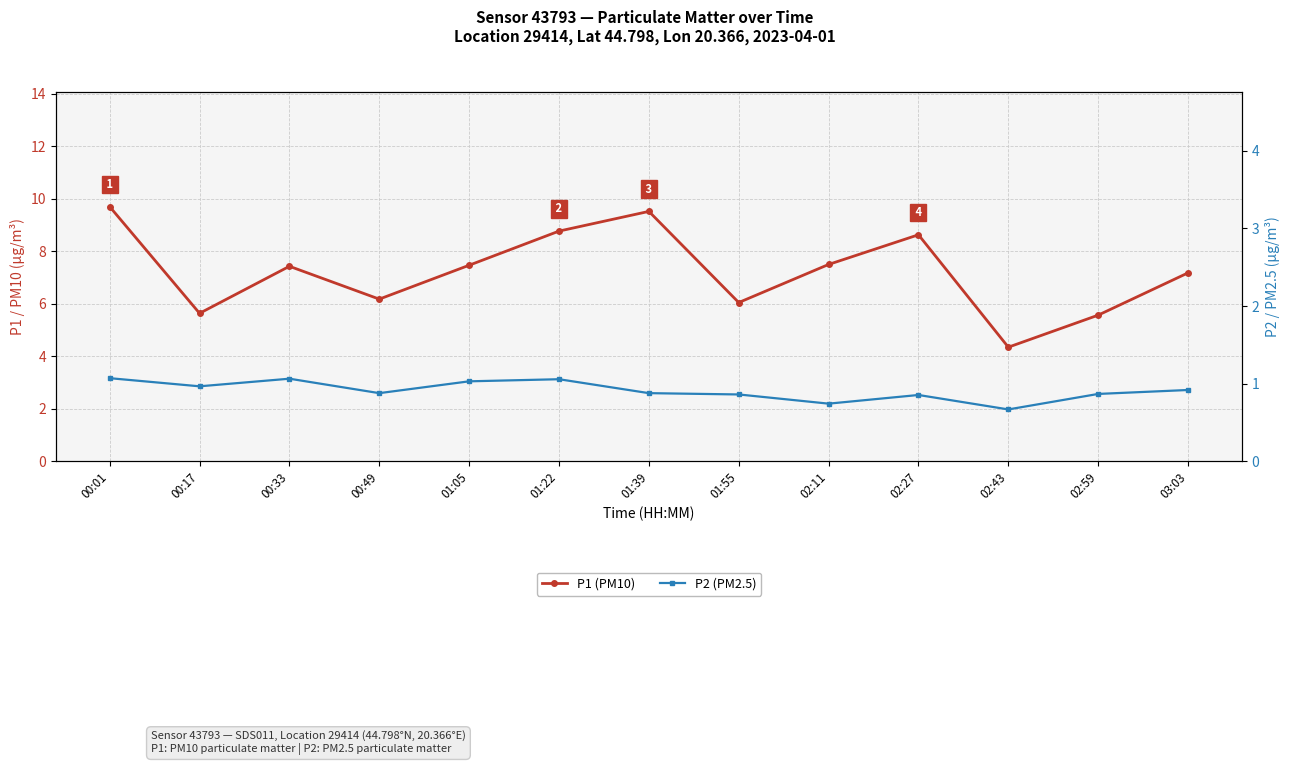

What is the minimum value for P1 (PM10)?

4.3